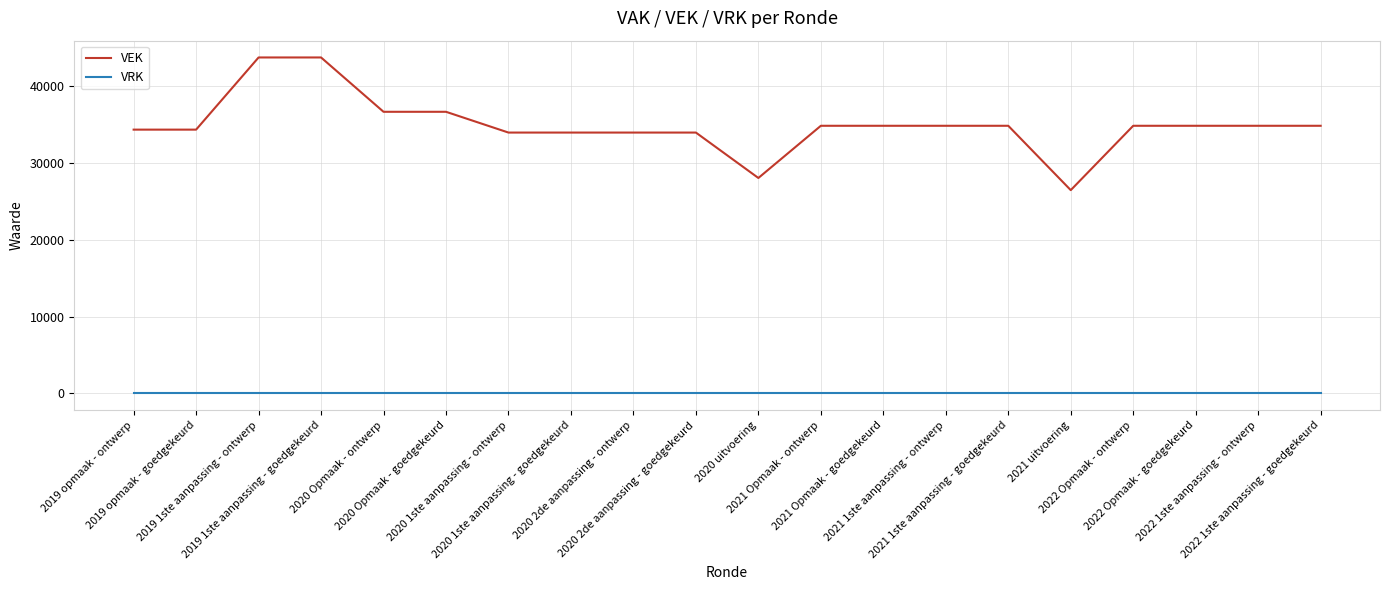

Is this an area chart (filled region under the line)?

No